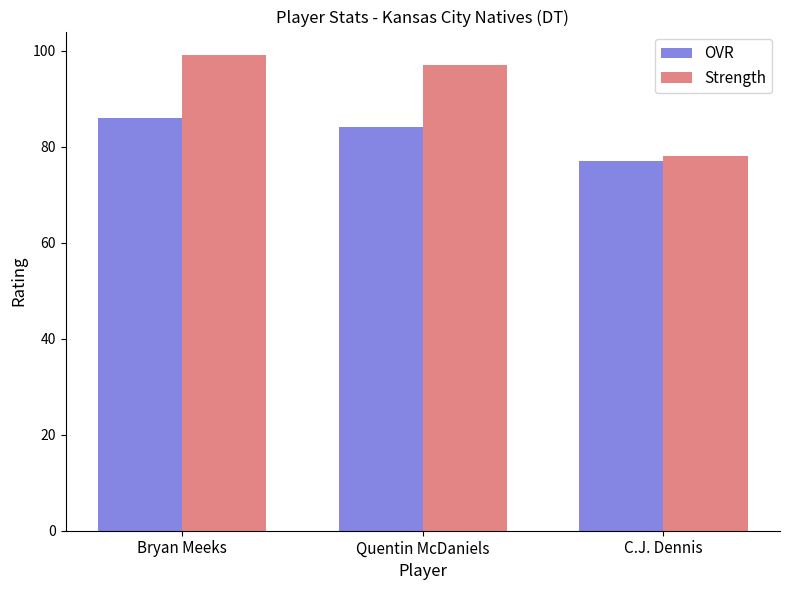

At which label does OVR first exceed 84?

Bryan Meeks